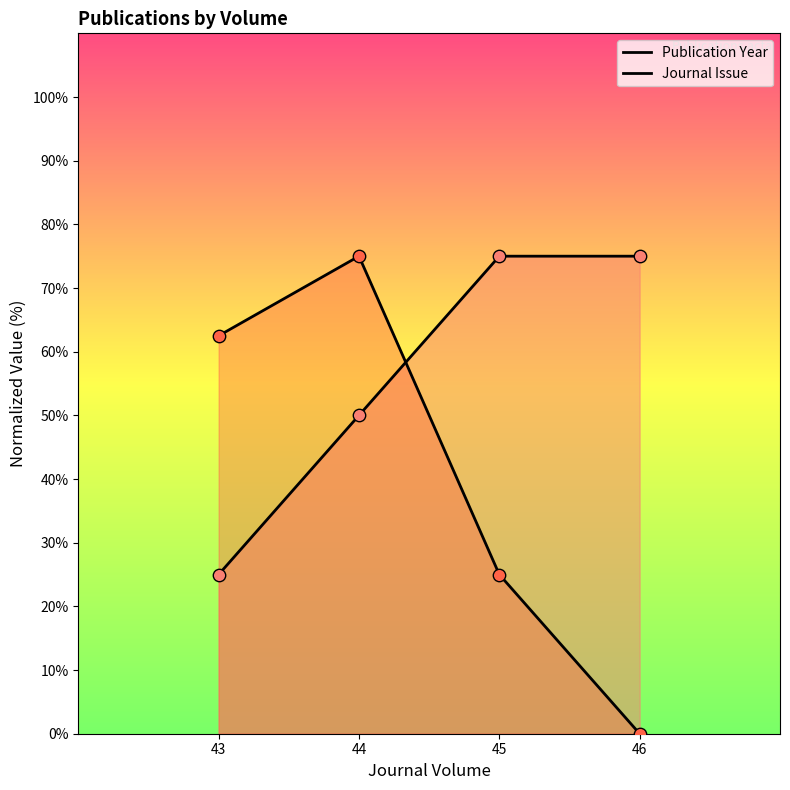

What is the total value across all series at 46?

75.0